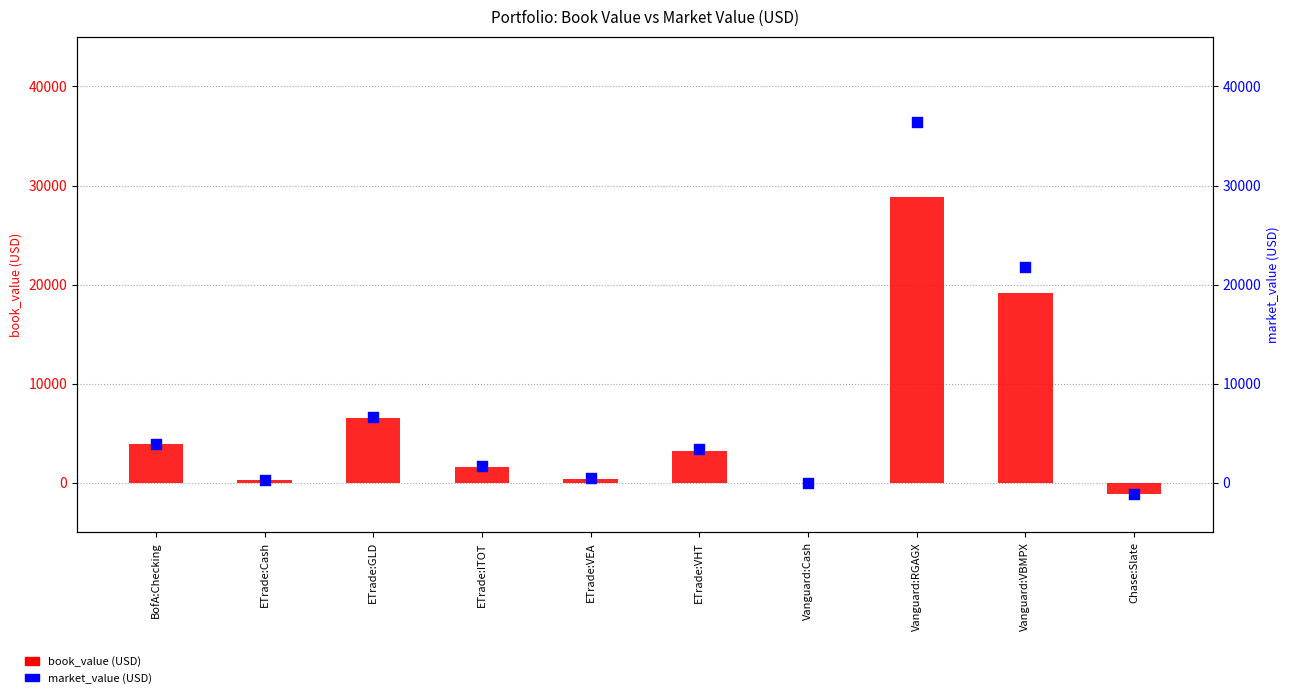

Which series has the largest total across all categories?

market_value (USD)